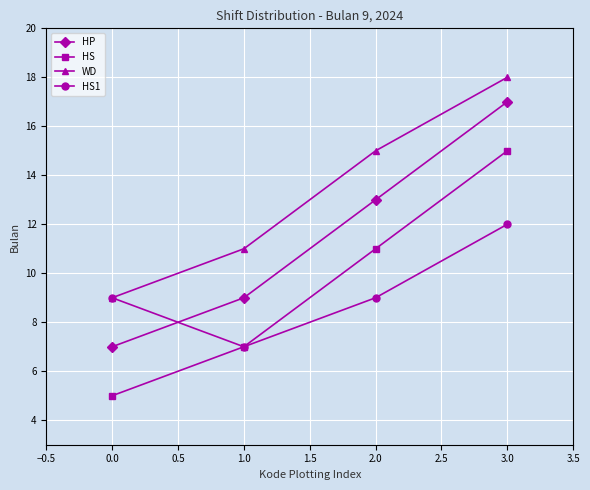

List the series in order of their peak value, highest first.

WD, HP, HS, HS1